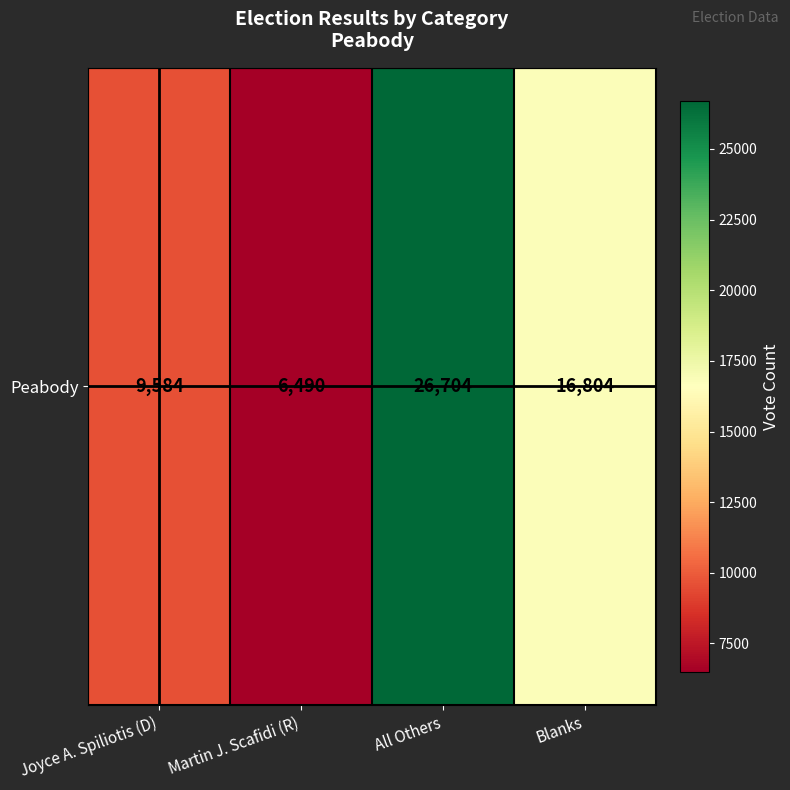

Reading left to right, transcribe all the data shown in this chart.

Joyce A. Spiliotis (D)=9584	Martin J. Scafidi (R)=6490	All Others=26704	Blanks=16804